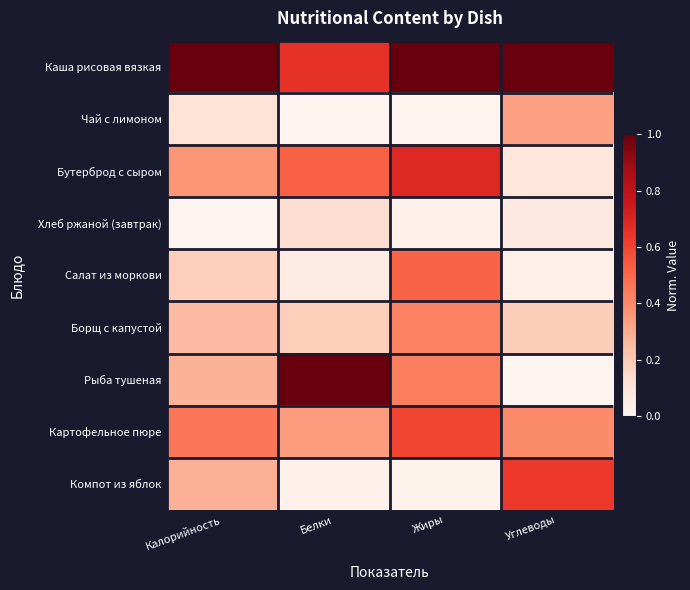

Rank the series at Углеводы from highest to lowest value.

Каша рисовая вязкая, Компот из яблок, Картофельное пюре, Чай с лимоном, Борщ с капустой, Бутерброд с сыром, Хлеб ржаной (завтрак), Салат из моркови, Рыба тушеная